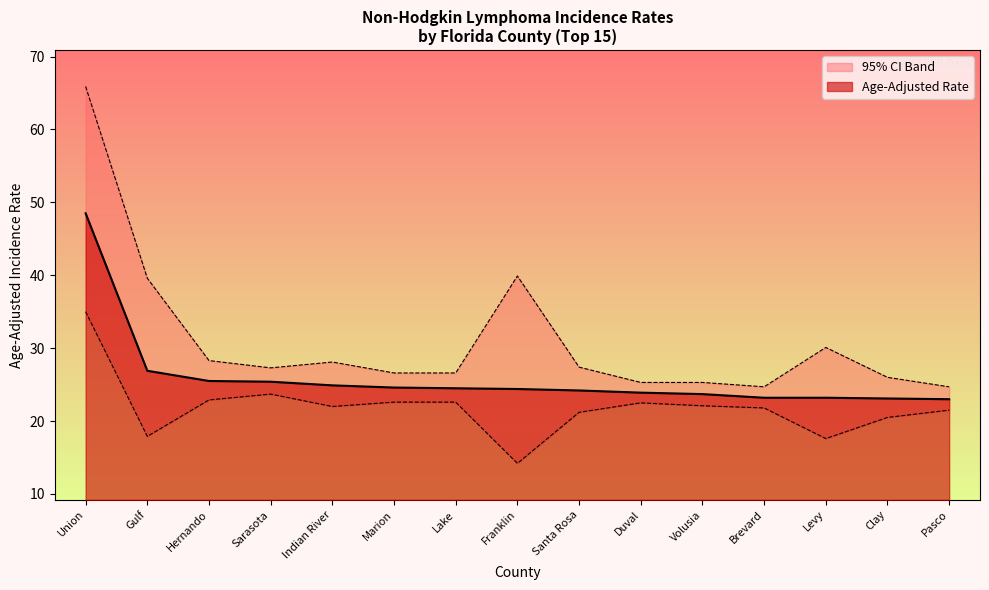

What is the lowest value of the Age-Adjusted Rate series?

23.0